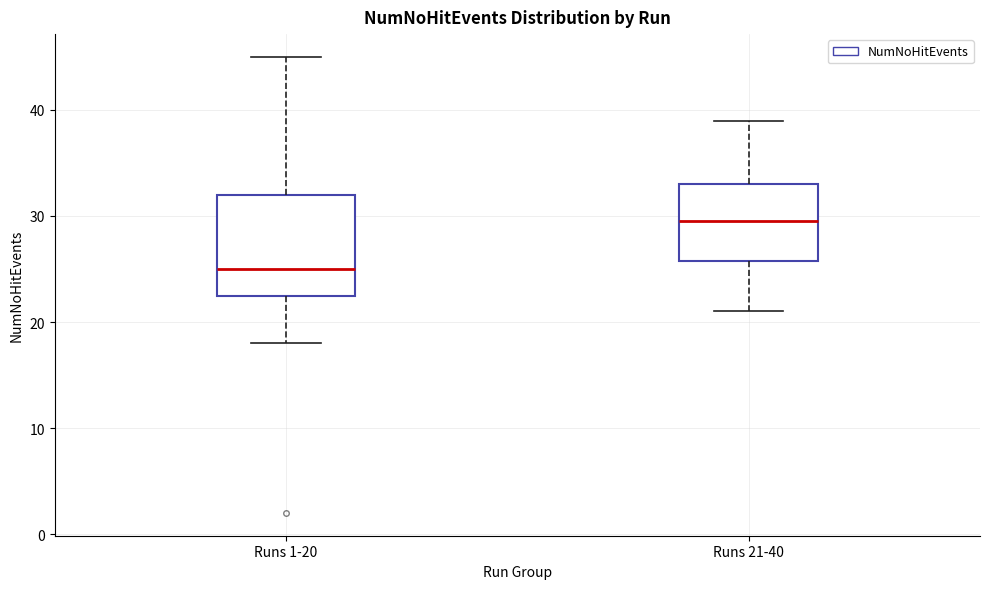

Reading left to right, transcribe this box plot: for each box, give where its median line is, the range the box spans, and where its two whiskers end, as read against the y-axis. The values are not printed on the chart, so give them approximately, as read against the axis.

Runs 1-20: median 25, box 23 to 32, whiskers 18 to 45
Runs 21-40: median 30, box 26 to 33, whiskers 21 to 39